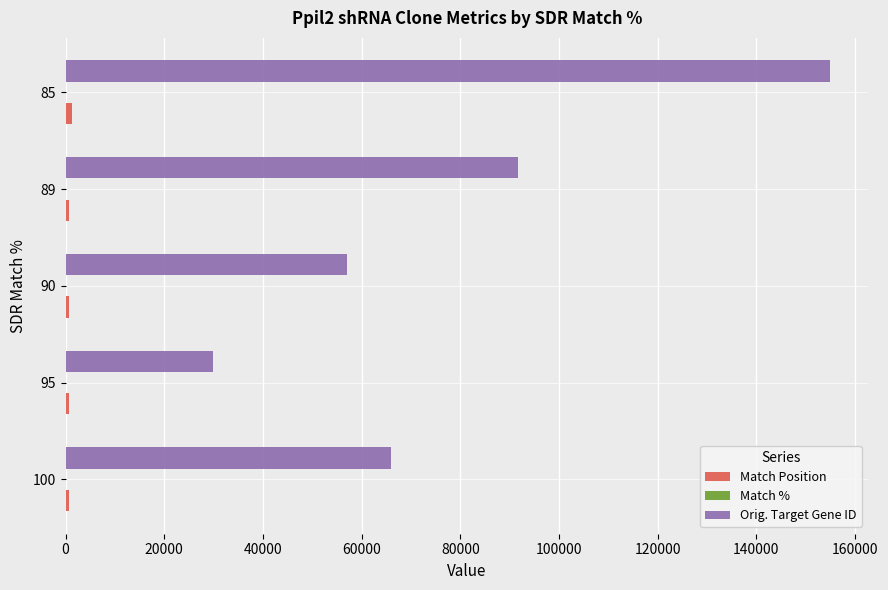

Where is Orig. Target Gene ID nearest to the value 92343?

89